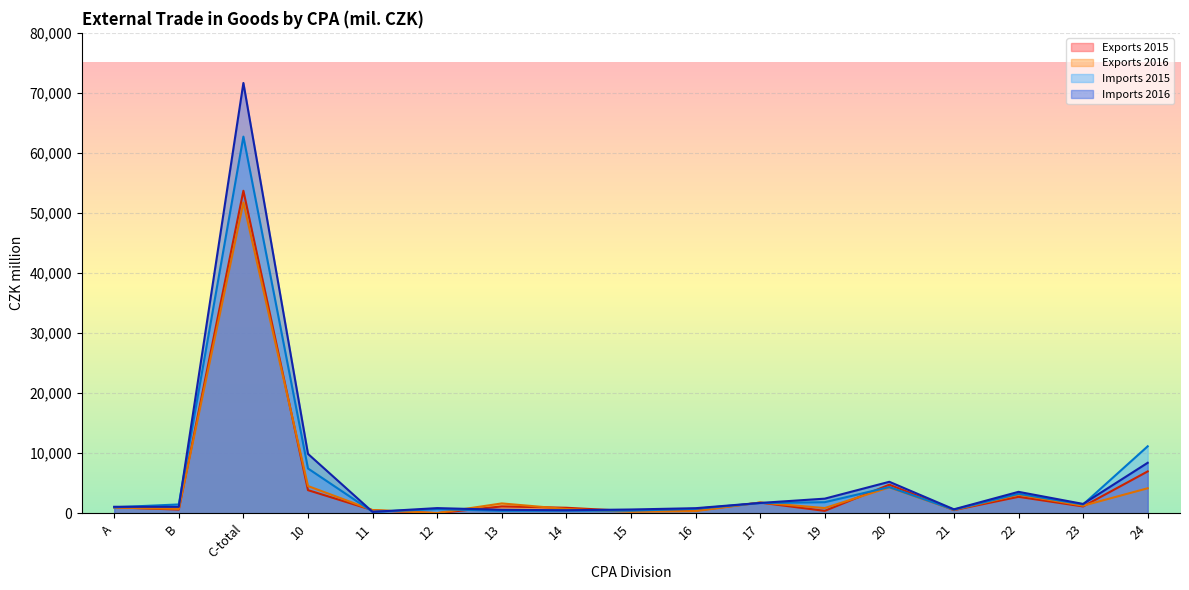

Rank the series at B from lowest to highest value.

Exports 2015, Exports 2016, Imports 2016, Imports 2015